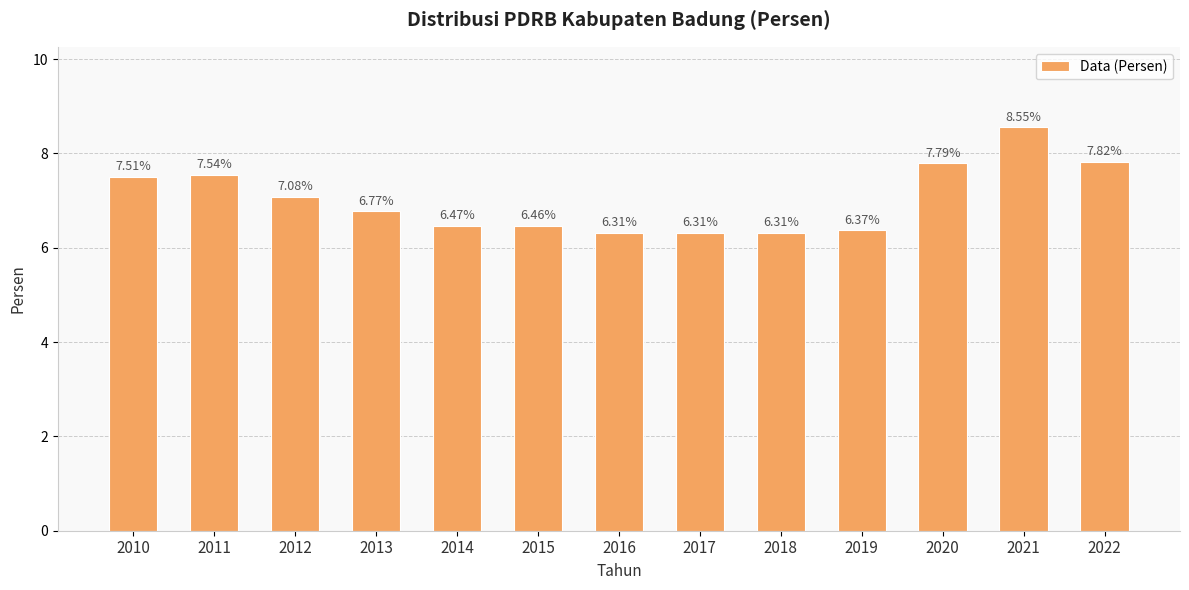

What is the ratio of the value at 2012 to the value at 2020?

0.9